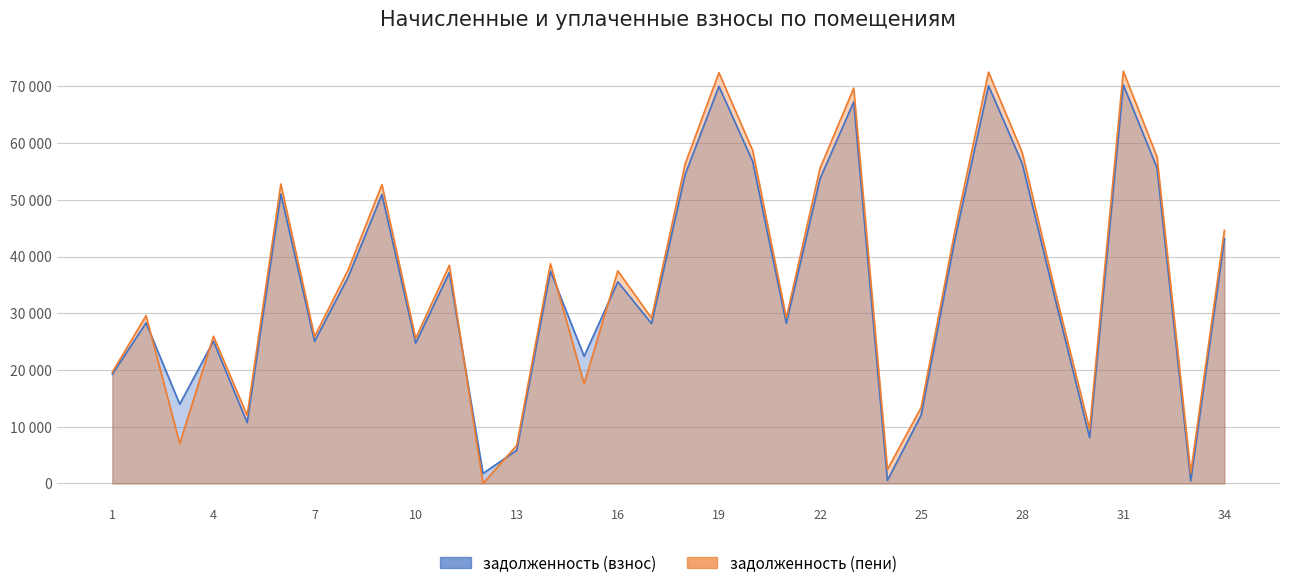

Is it true that задолженность (пени) equals 25939.8 at 4?

True